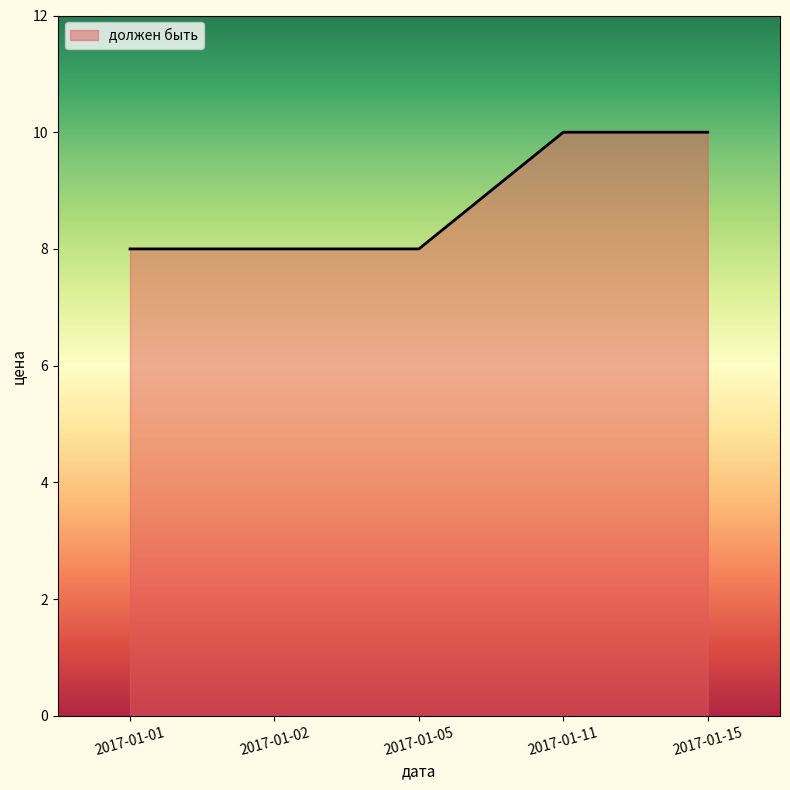

How many series are shown in this chart?

1